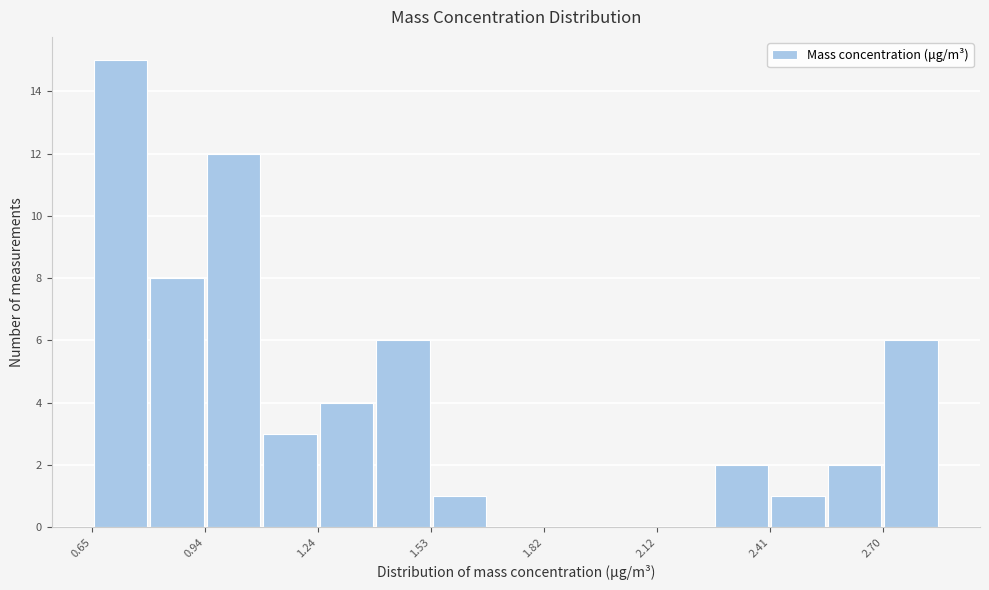

Read against the x-axis, roughly where is the centre of the tallest bar?

0.70